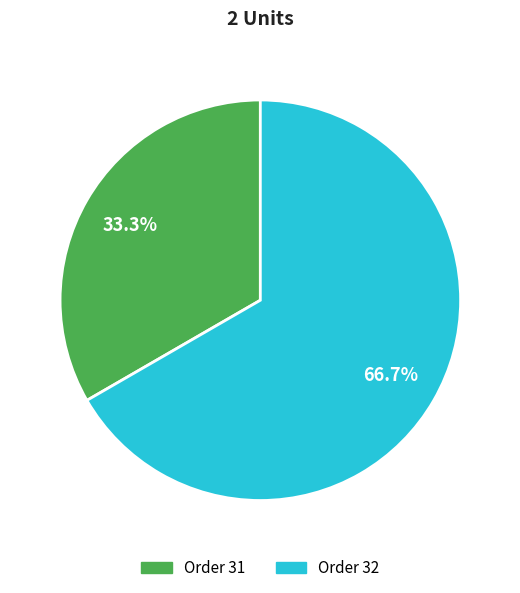

Approximately how many times larger is the value at Order 32 compared to Order 31?

2.0